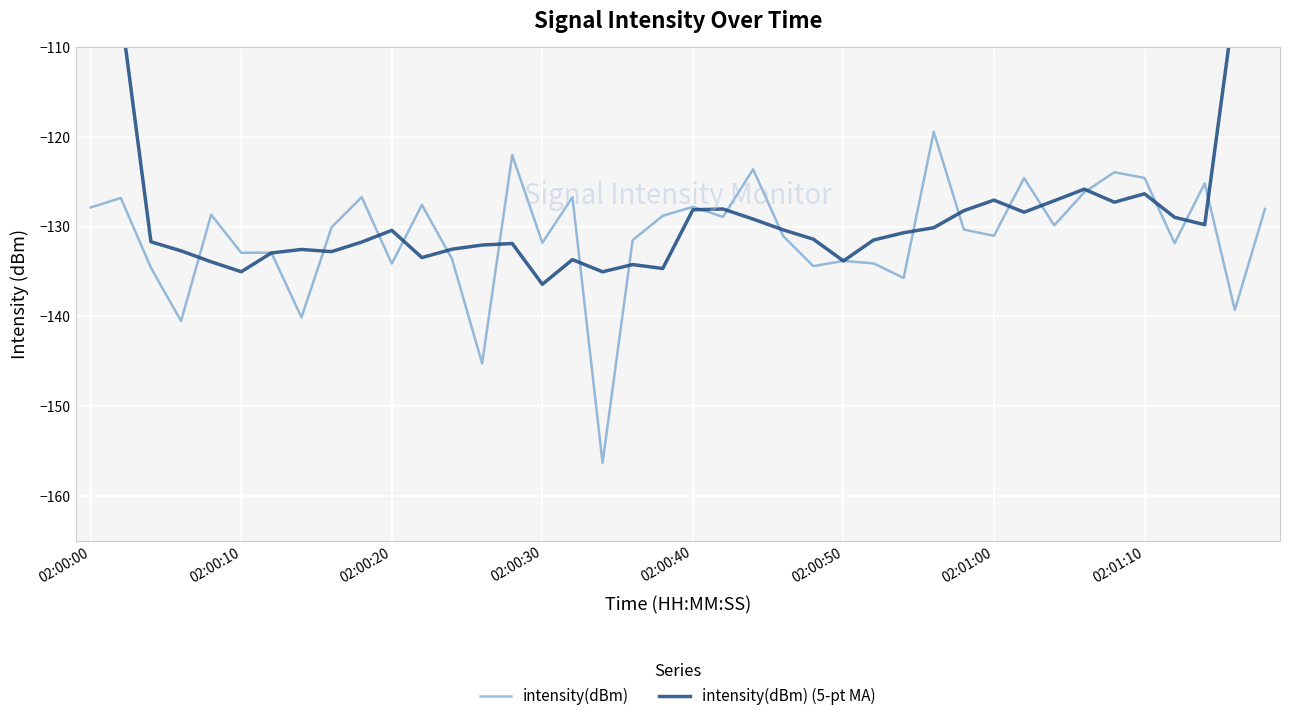

What is the sum of the intensity(dBm) (5-pt MA) values at 36 and 13?

-261.0